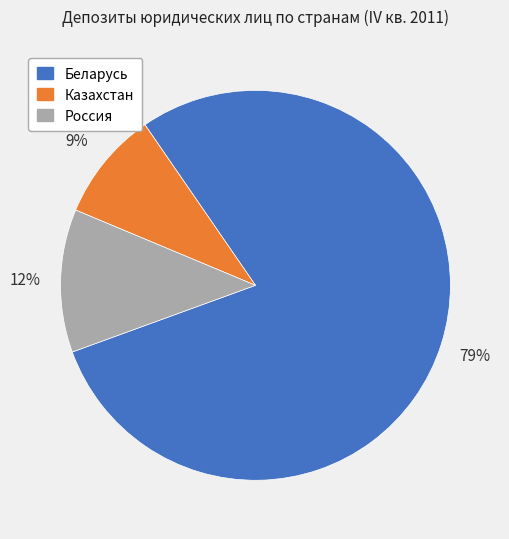

To the nearest percent, what portion does Беларусь represent?

79%